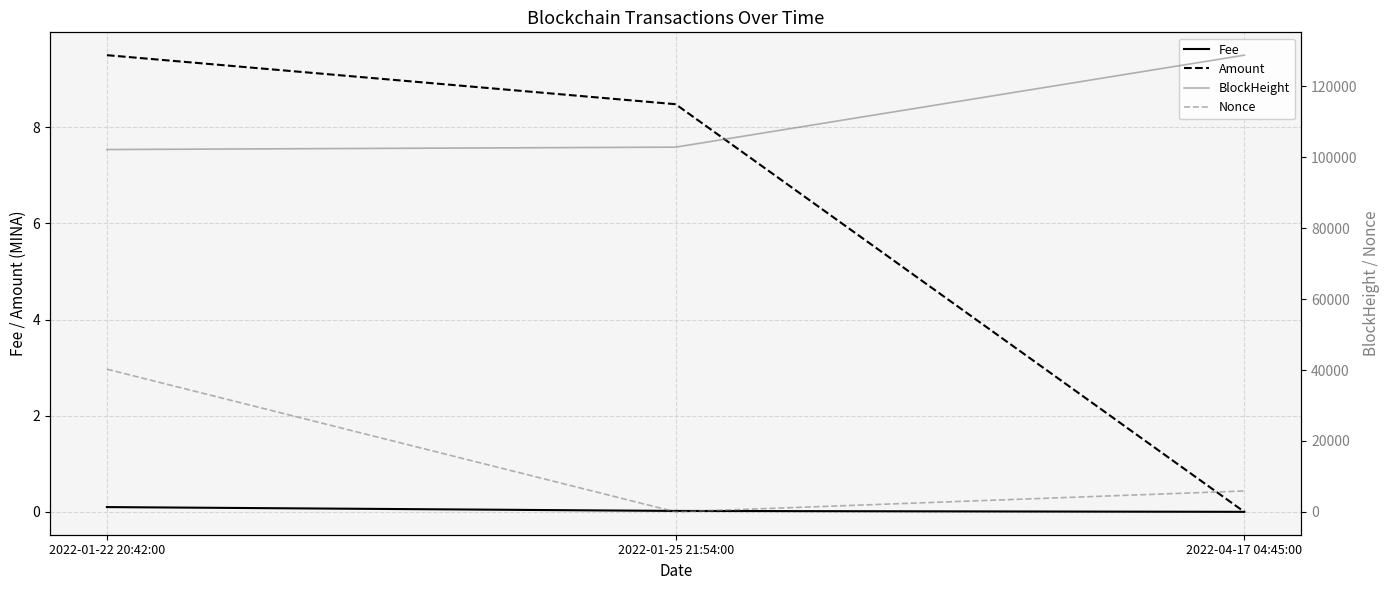

What is the sum of all Fee values?

0.1